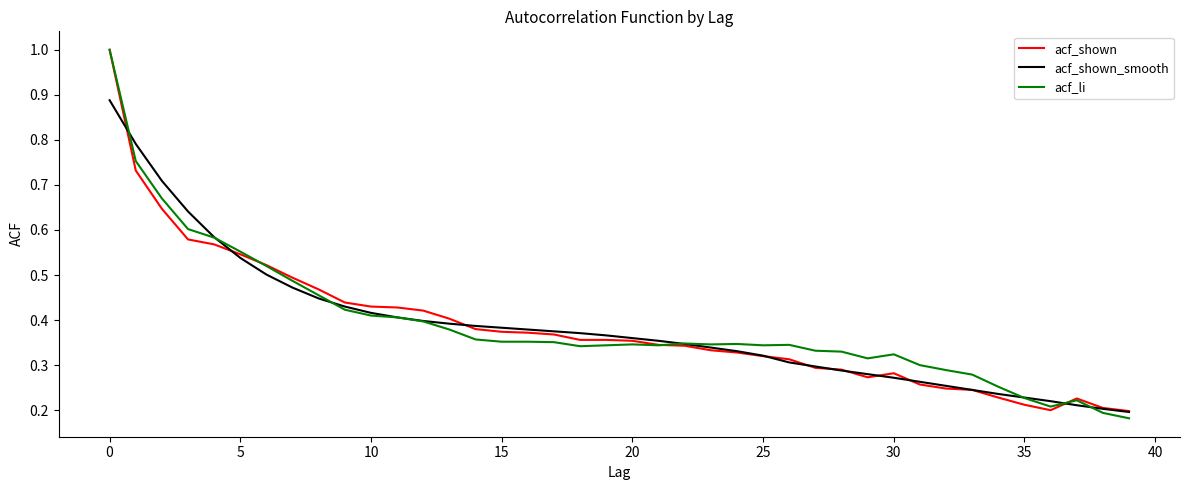

What is the maximum value shown in the chart?

1.0